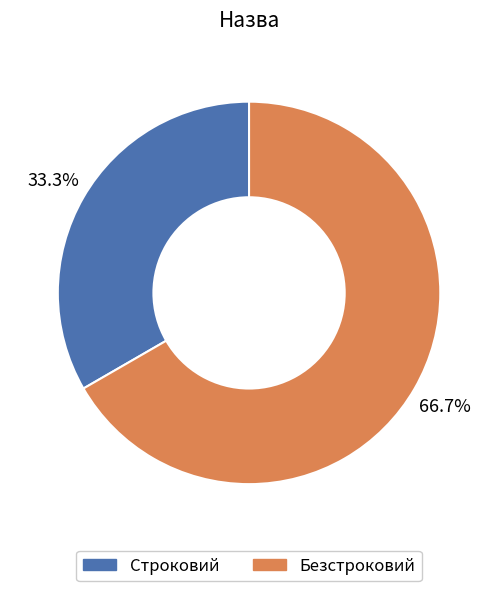

Is it true that Строковий is 33% of the pie?

True